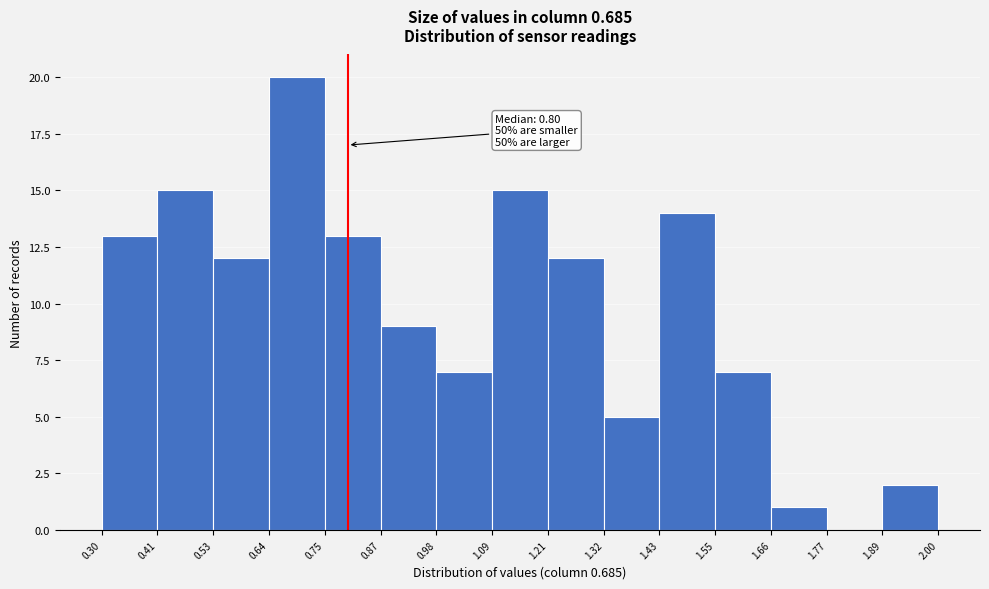

Which range on the x-axis has the tallest bar?

0.64 to 0.75